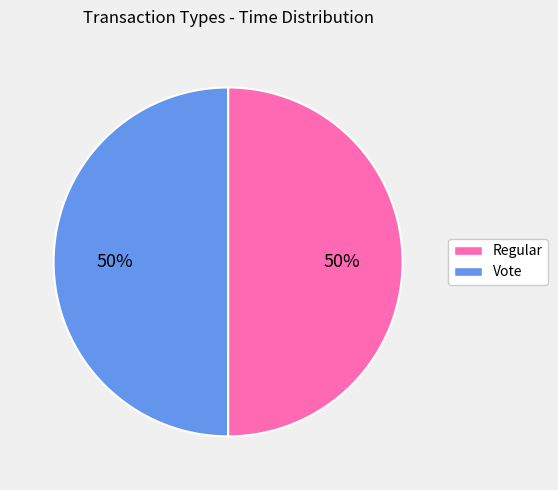

Is it true that Vote is 42% of the pie?

False